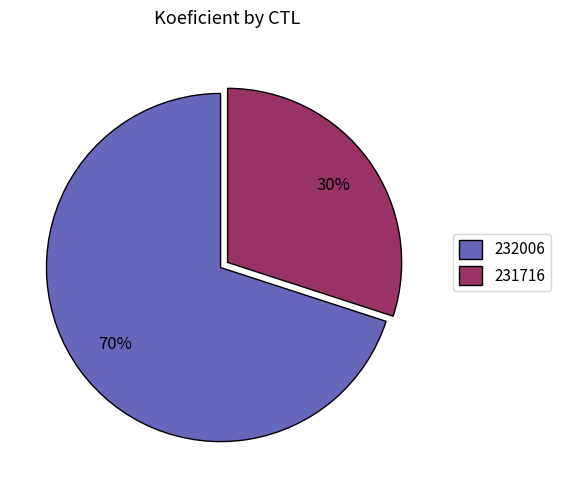

What is the ratio of the value at 231716 to the value at 232006?

0.4